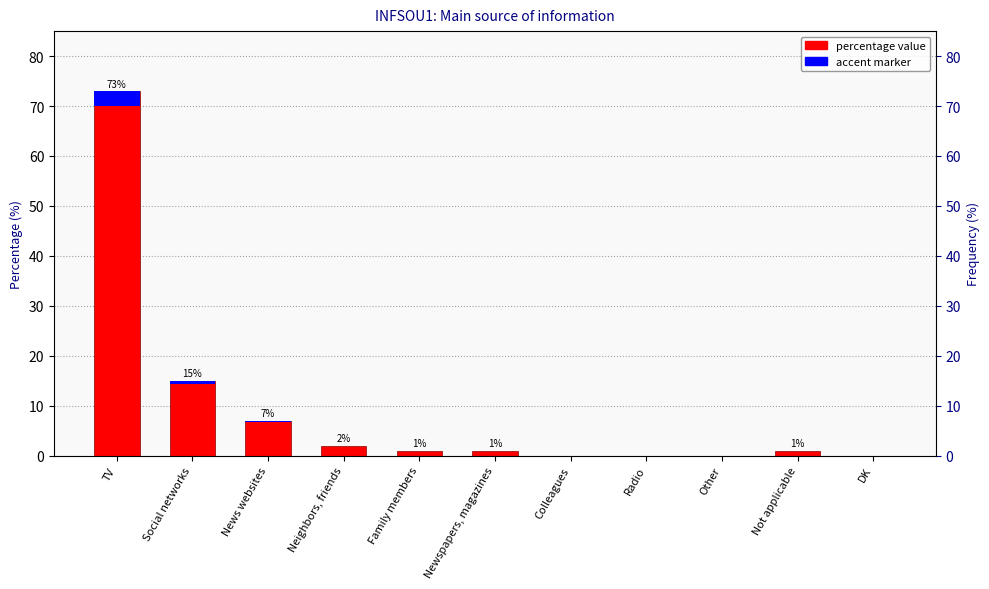

Reading left to right, transcribe all the data shown in this chart.

percentage: 73.0	15.0	7.0	2.0	1.0	1.0	0.0	0.0	0.0	1.0	0.0
accent: 2.9	0.6	0.3	0.1	0.0	0.0	0.0	0.0	0.0	0.0	0.0